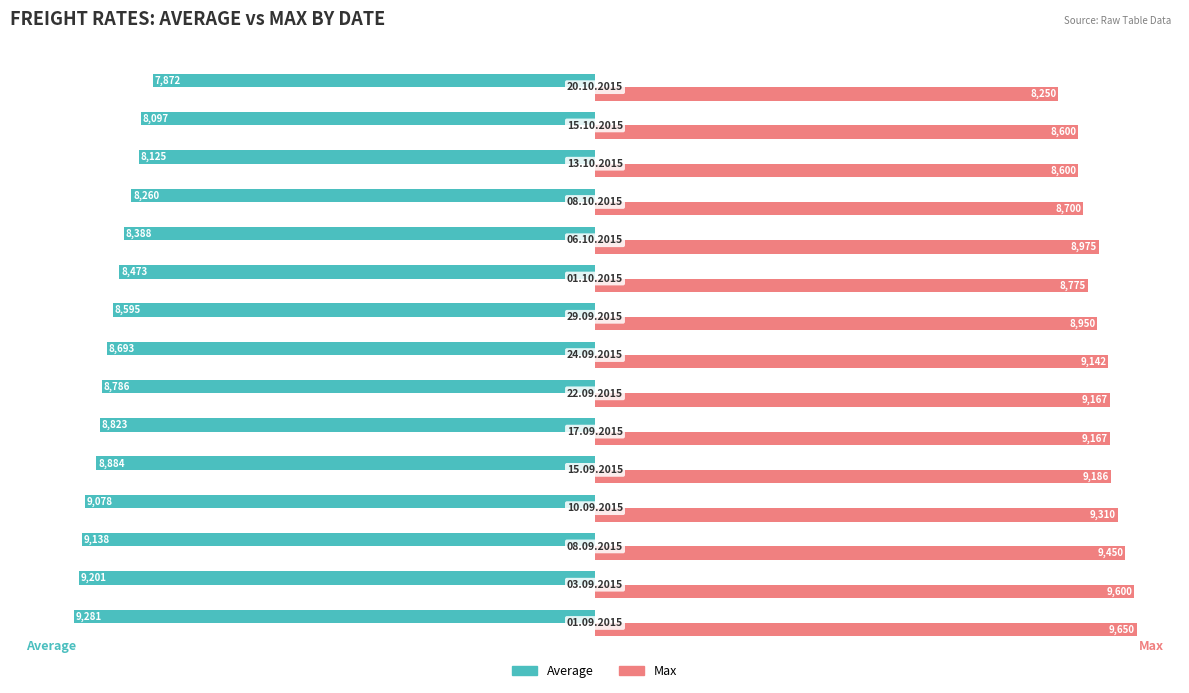

What is the lowest value of the Average series?

-9281